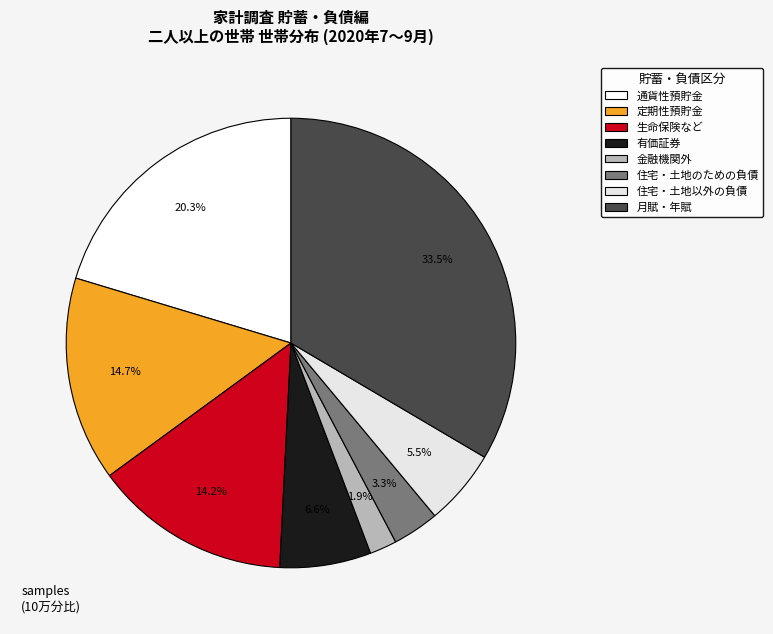

Which slice is the largest?

月賦・年賦